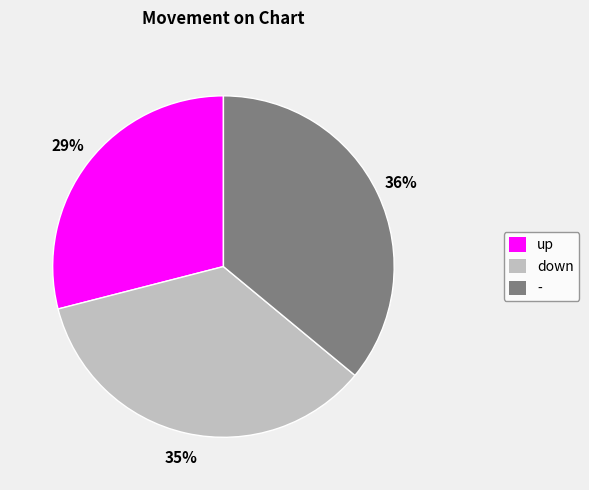

Which slice is the largest?

-